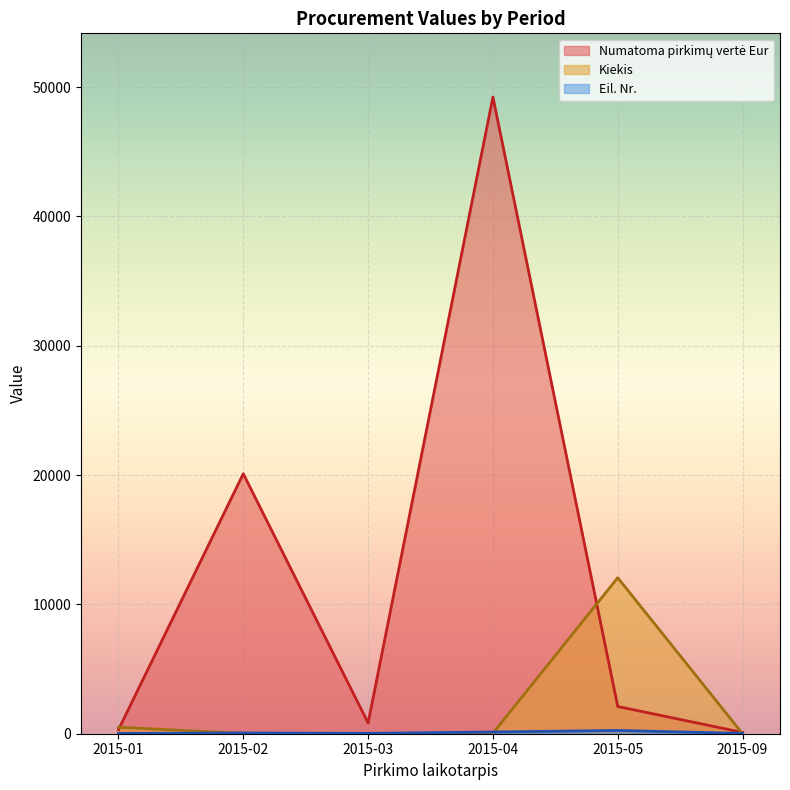

What is the difference between the highest and lowest values at 2015-01?

484